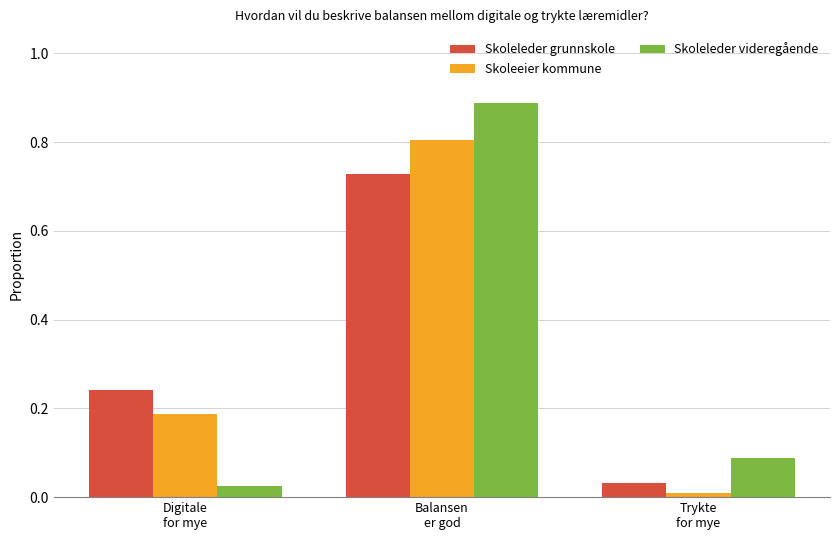

What is the difference between the Skoleeier kommune values at Balansen
er god and Trykte
for mye?

0.8